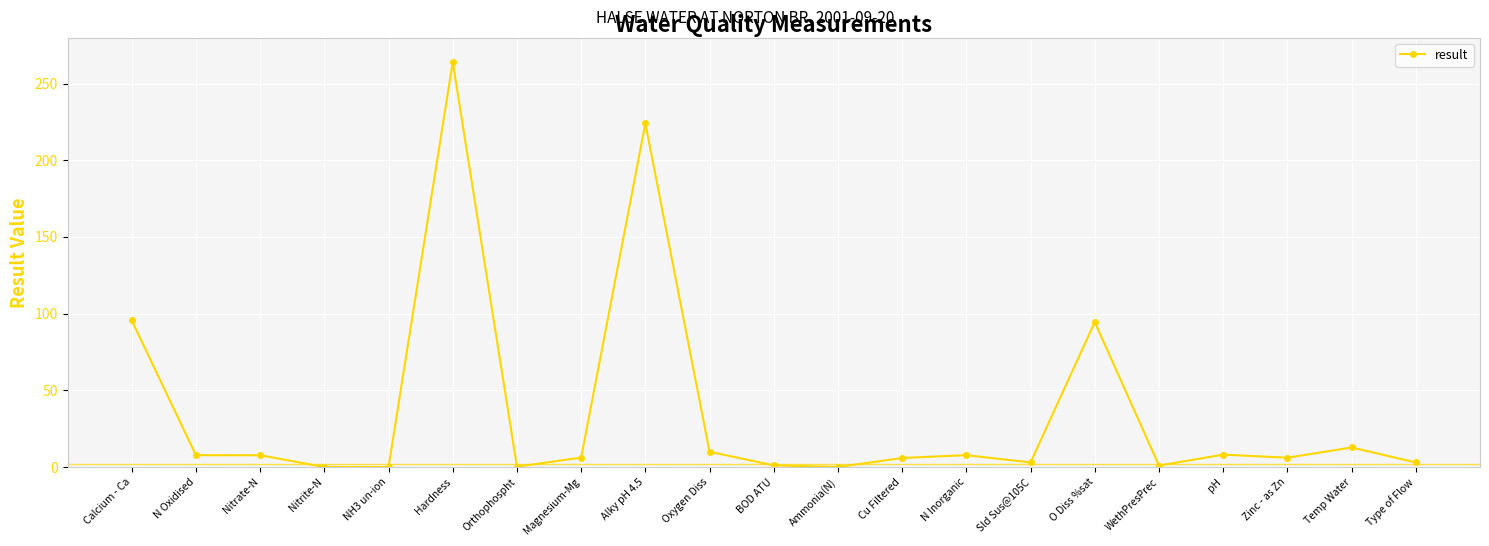

What is the value of the 15th point from the left?

3.0